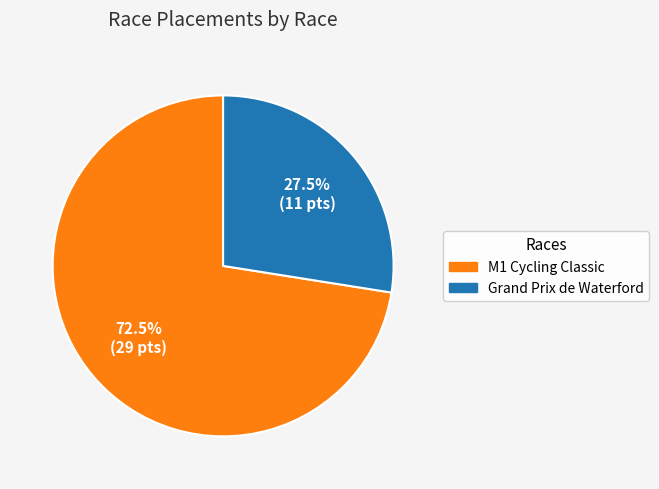

Count the number of slices in the pie.

2